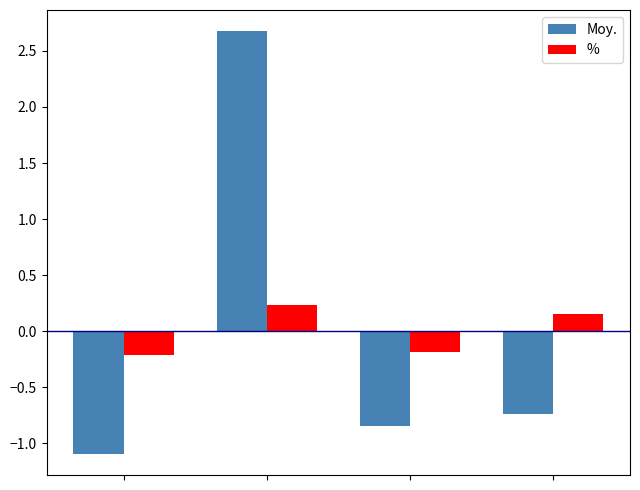

What is the value of the % bar at the 1st from the left?

-0.2